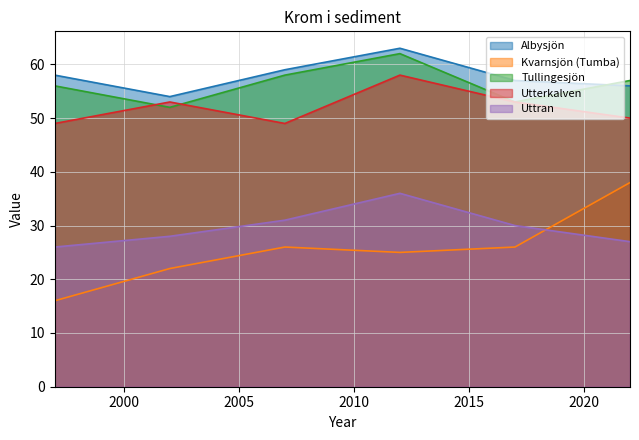

What is the sum of all Utterkalven values?

312